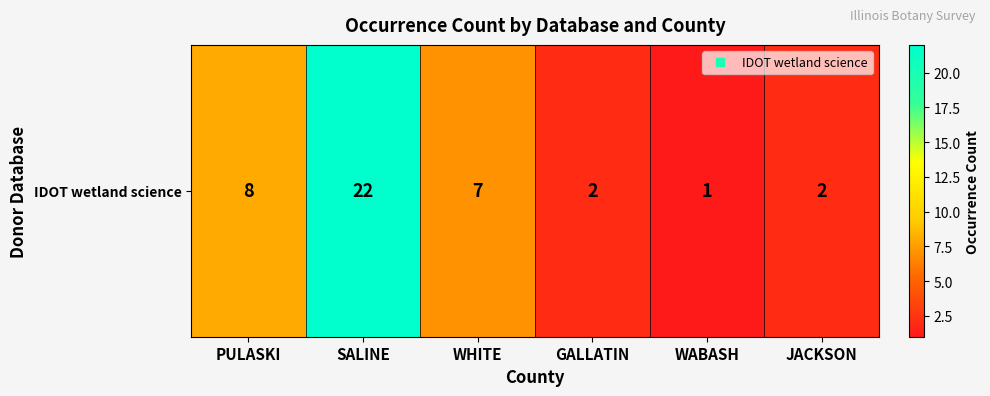

How many data points are above 7?

2